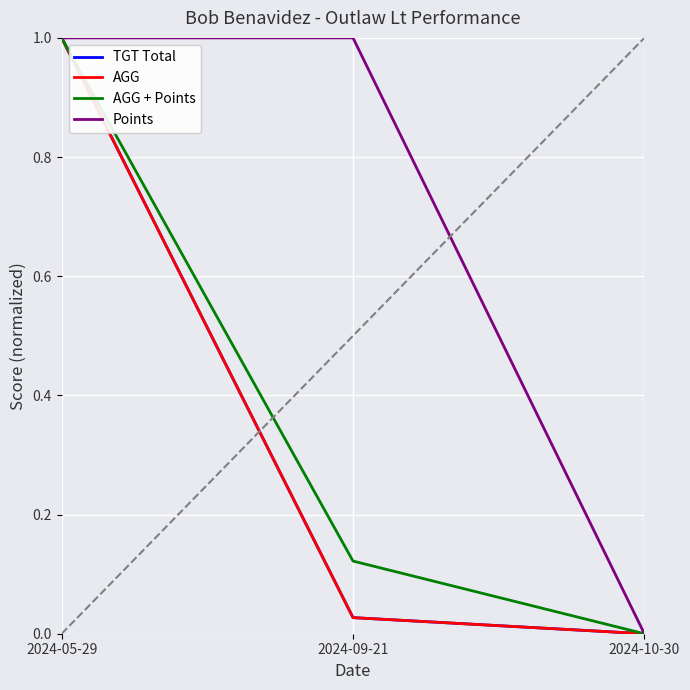

The value of AGG at 2024-10-30 is 0.3. True or false?

False